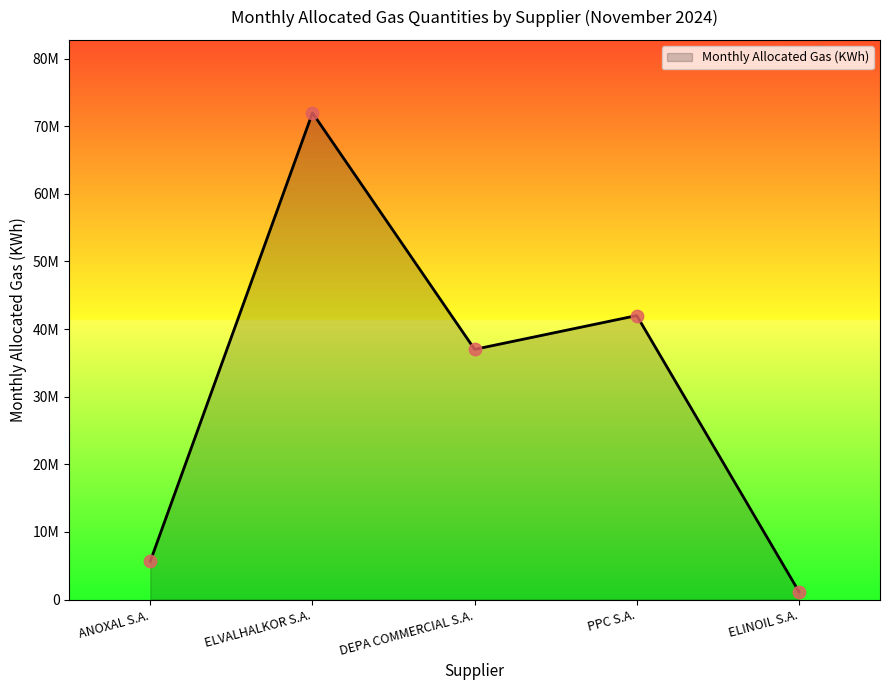

What is the change in value from ELVALHALKOR S.A. to ELINOIL S.A.?

-70793856